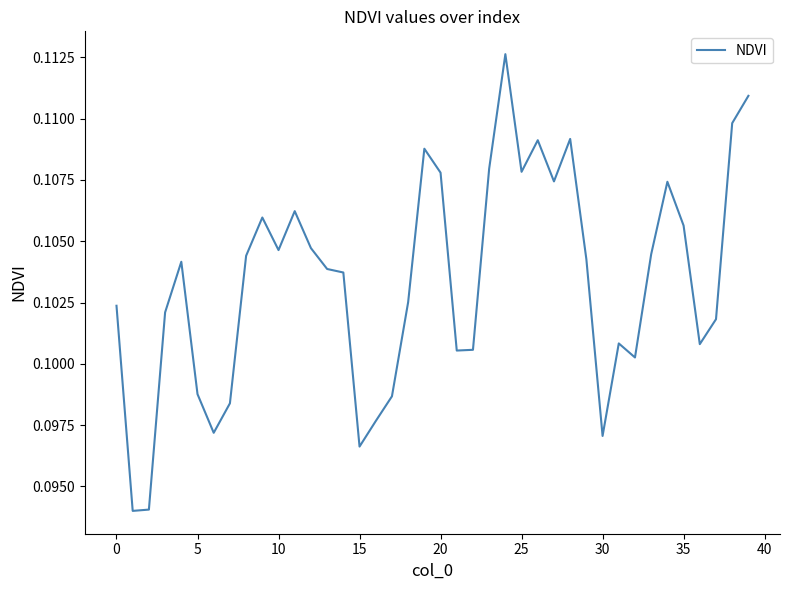

How many values are between 0 and 1?

40